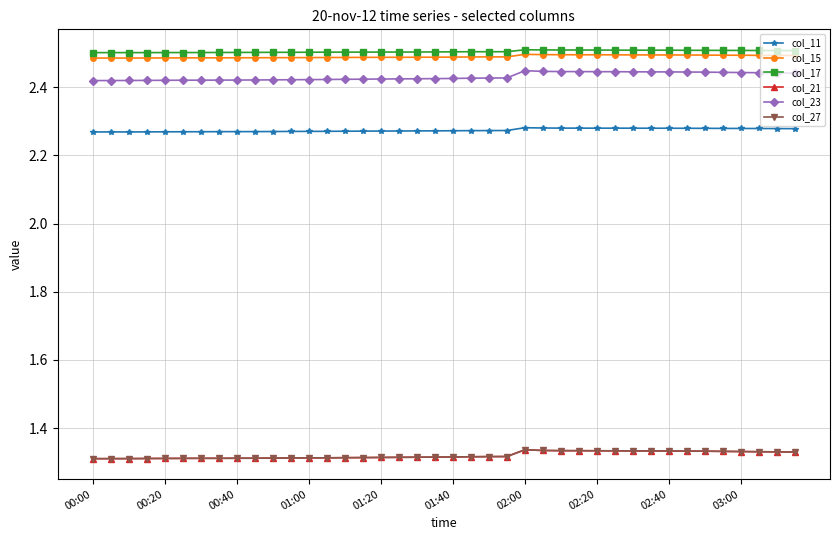

What are all the series names shown in the legend?

col_11, col_15, col_17, col_21, col_23, col_27